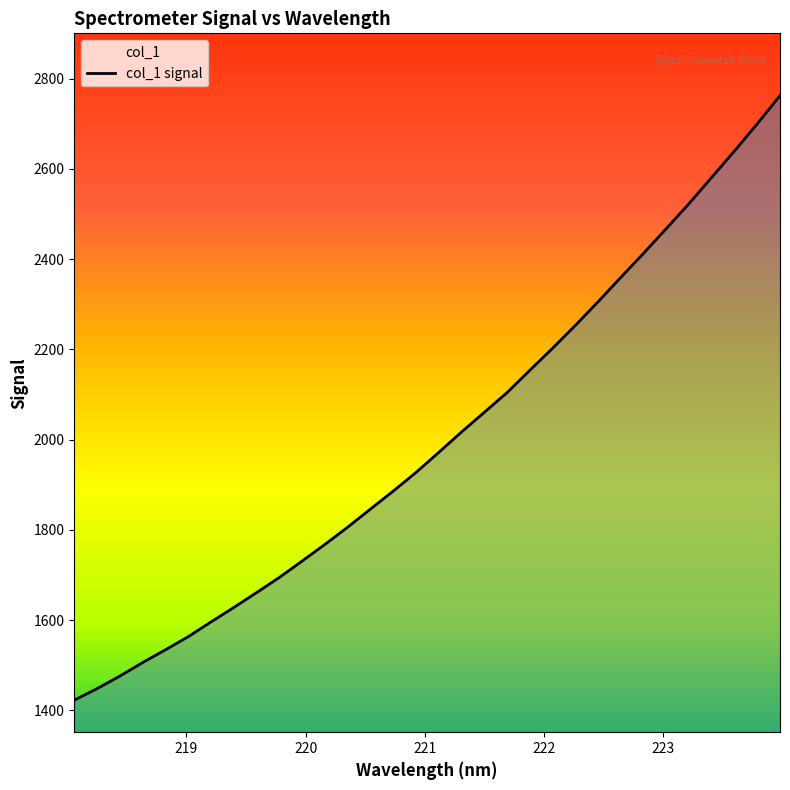

Approximately how many times larger is the value at 218.8244 compared to 221.1174?

0.8